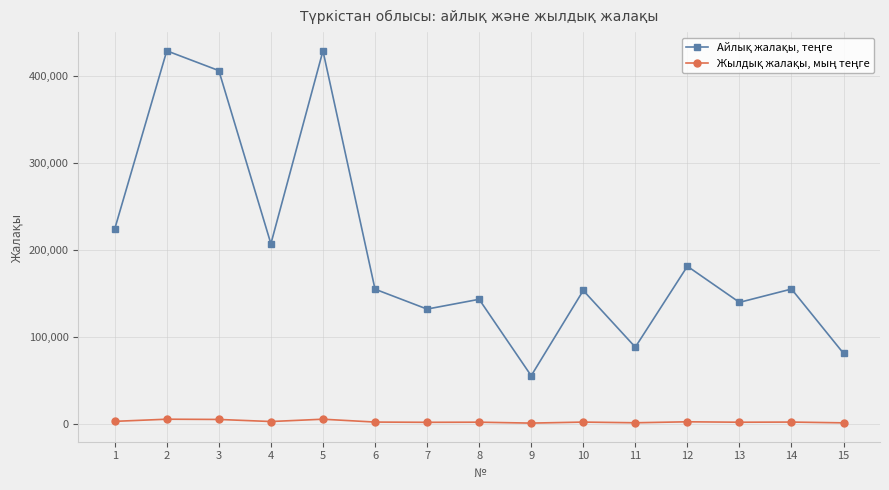

What is the maximum value shown in the chart?

429240.7